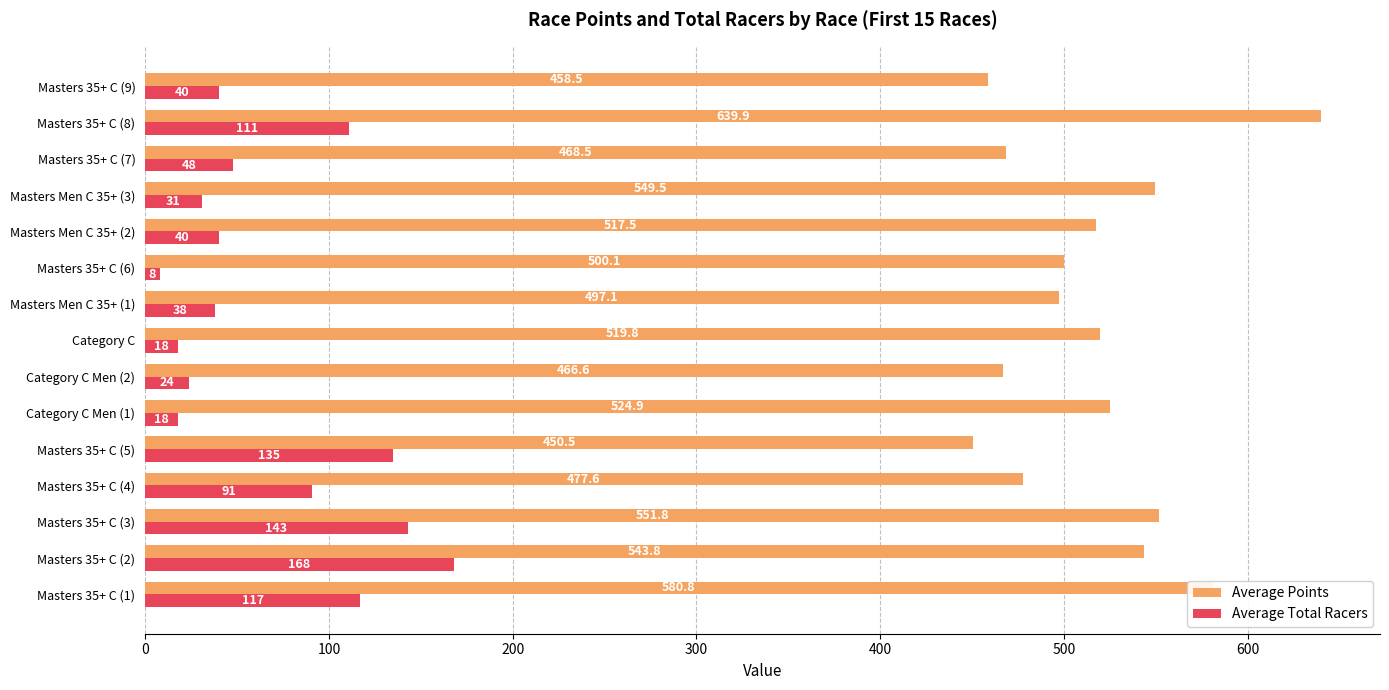

Where is Average Points nearest to the value 545?

Masters 35+ C (2)